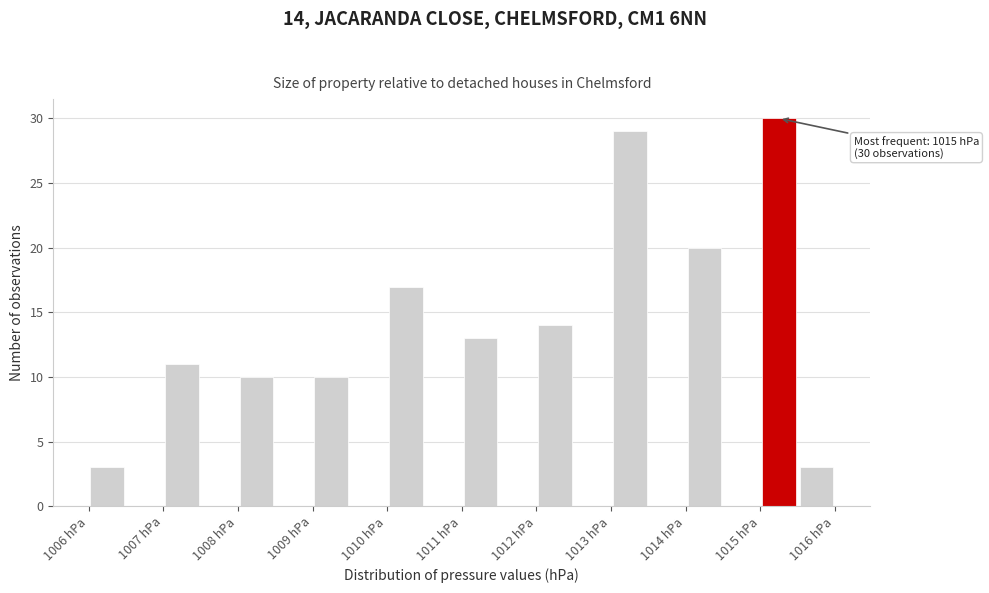

Which range on the x-axis has the tallest bar?

1015.0 to 1015.5